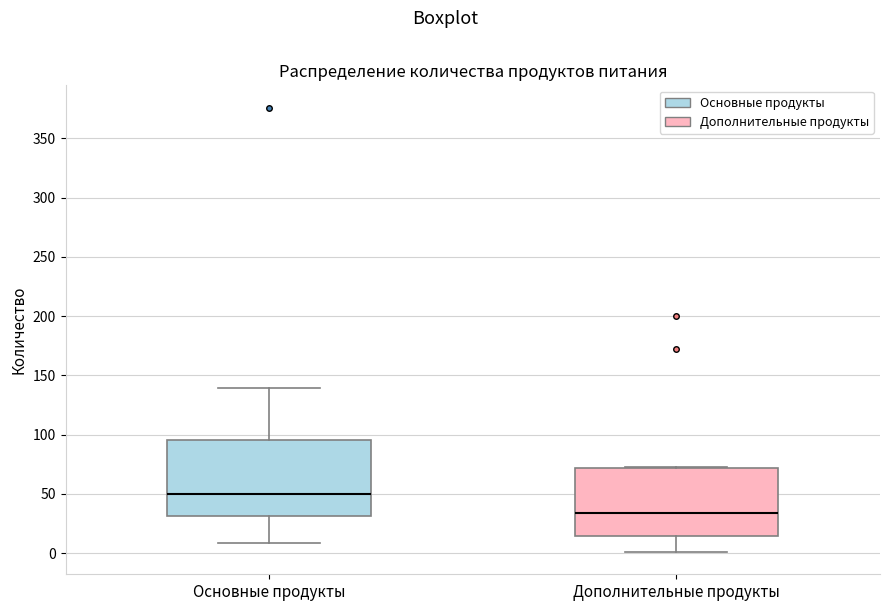

Reading left to right, read every box against the y-axis: the position of its median line, the range the box covers, and the ends of its whiskers. The values are not printed on the chart, so give them approximately, as read against the axis.

Основные продукты: median 50, box 30 to 95, whiskers 10 to 140
Дополнительные продукты: median 35, box 15 to 70, whiskers 0 to 75